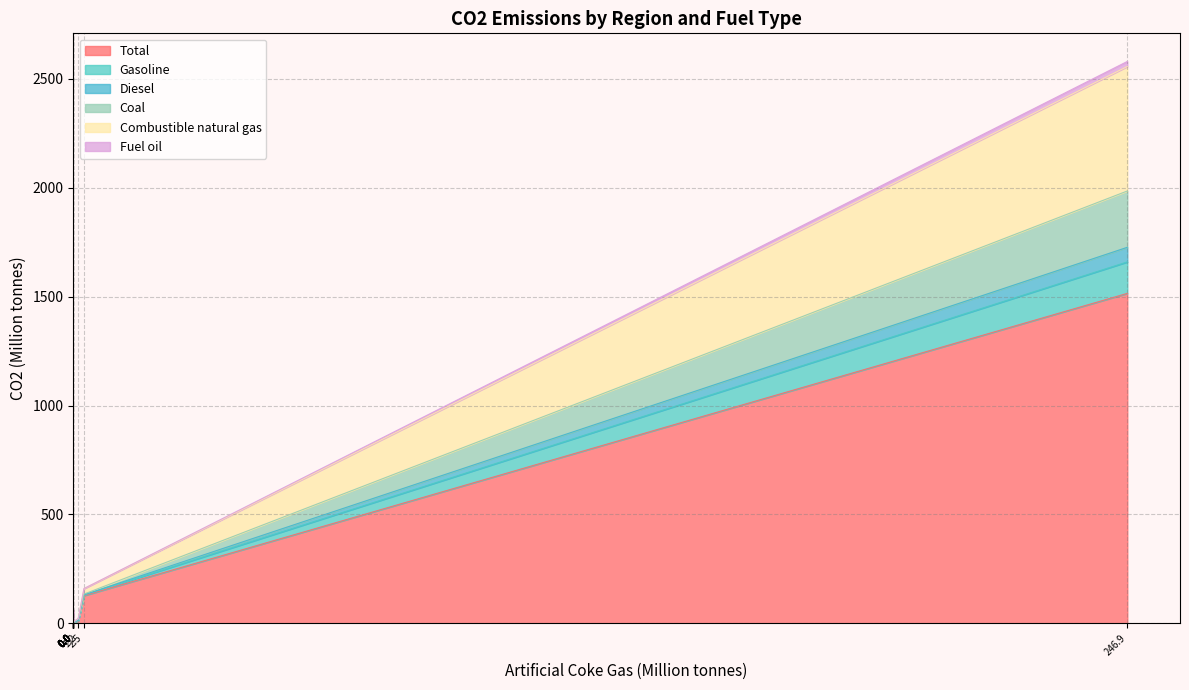

Rank the series by their maximum value, from lowest to highest.

Fuel oil, Diesel, Gasoline, Coal, Combustible natural gas, Total